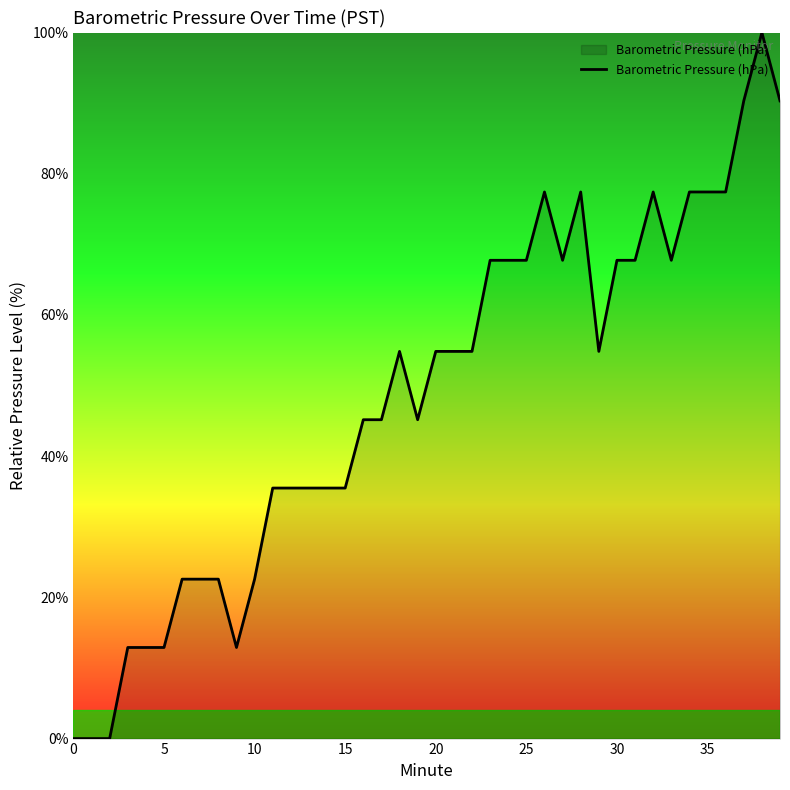

What is the difference between the maximum and minimum values?

100.0